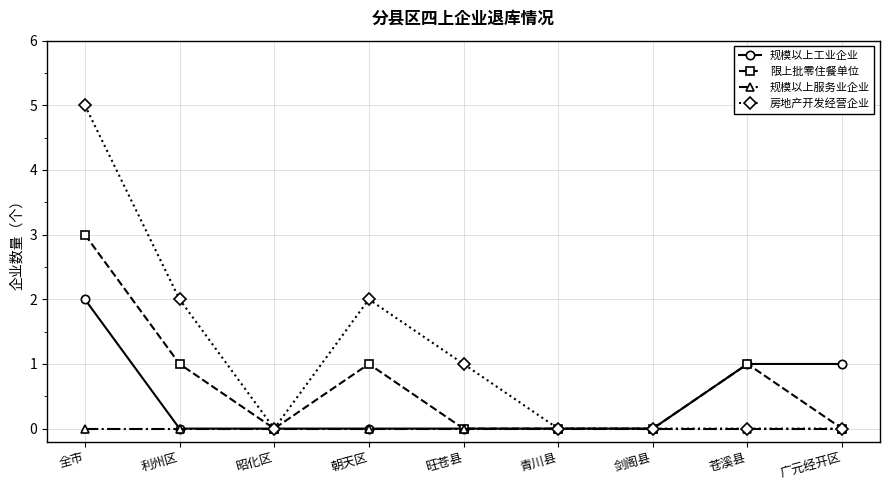

Where is the first local maximum for 限上批零住餐单位?

朝天区